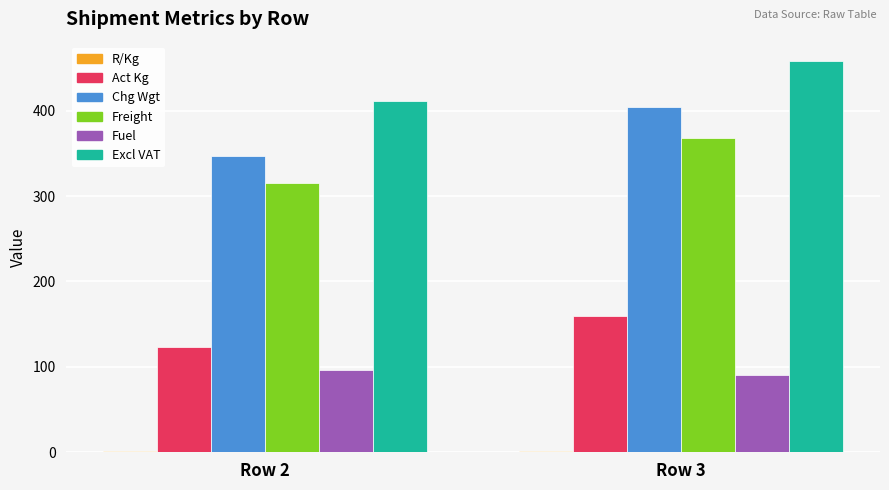

What is the sum of all Fuel values?

186.4